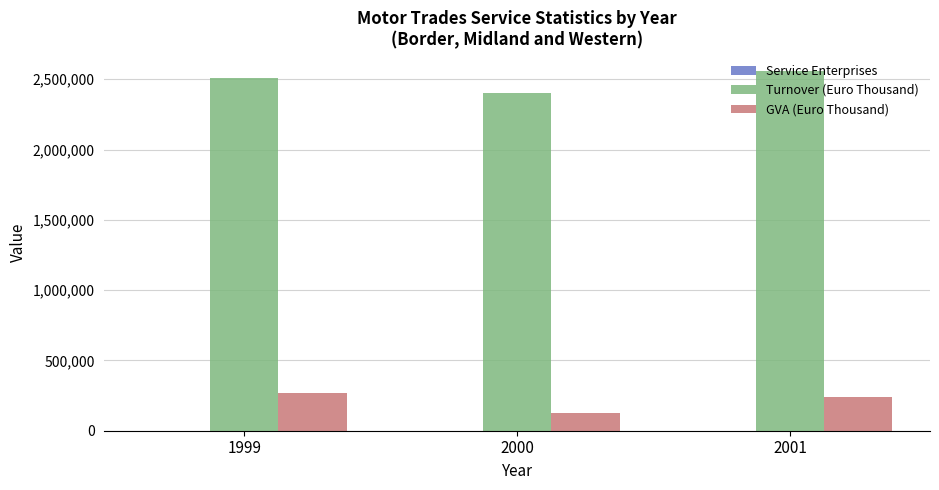

What is the sum of all Turnover (Euro Thousand) values?

7465940